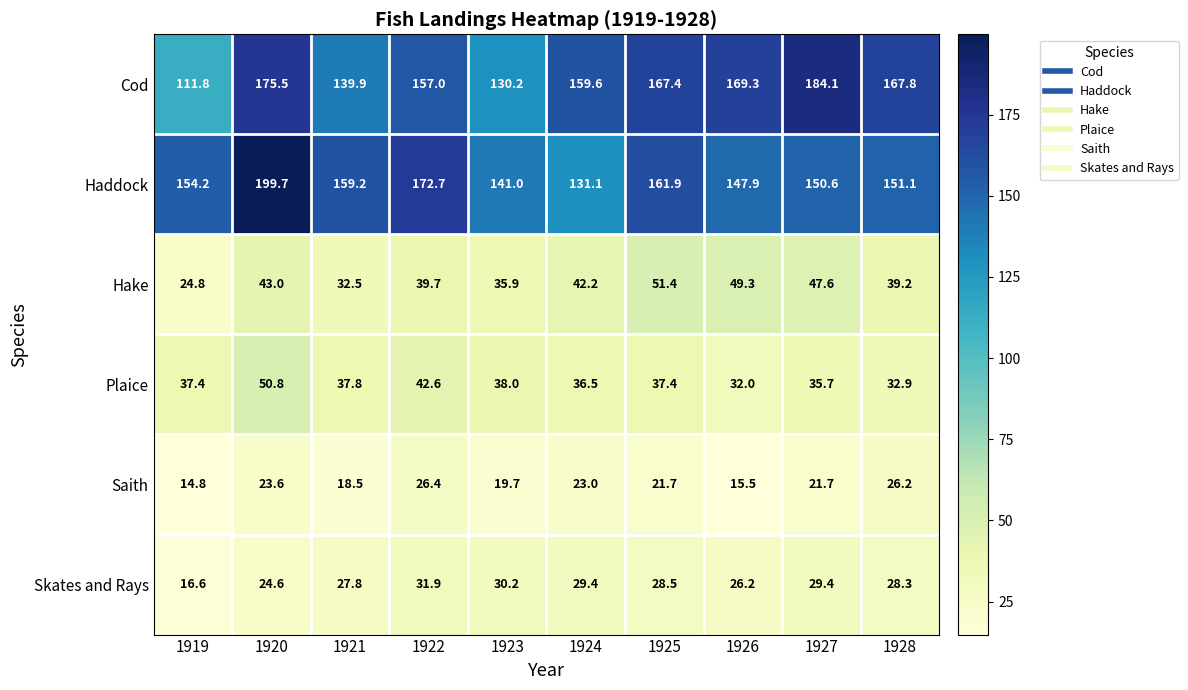

What is the approximate value of Saith at 1921?

18.5